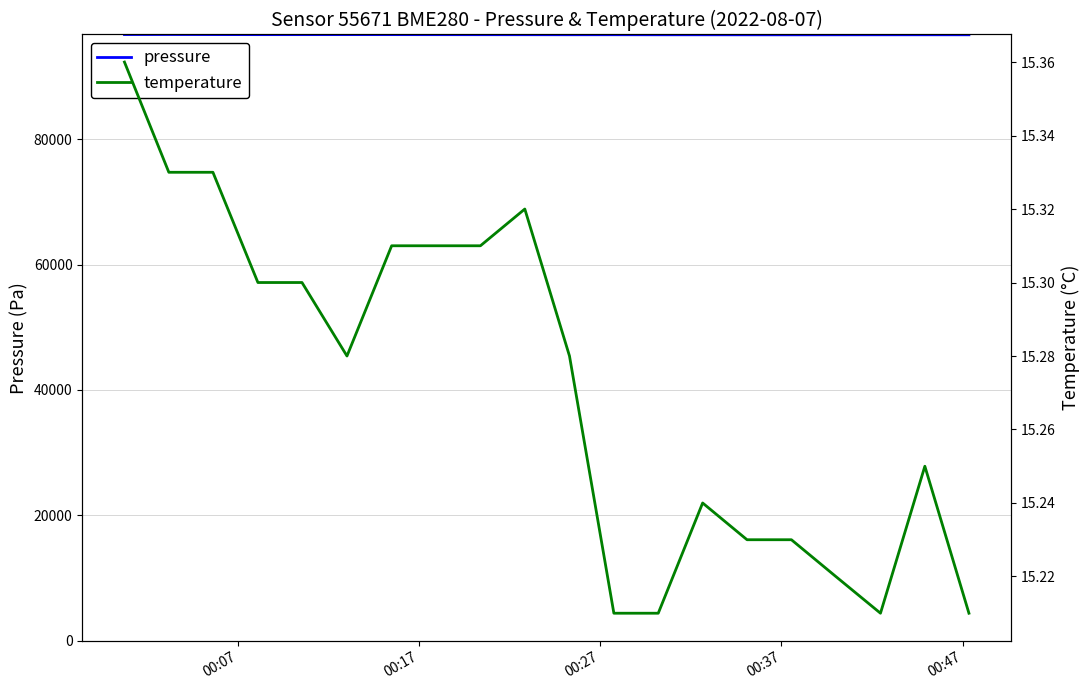

What is the minimum value for pressure?

96627.0